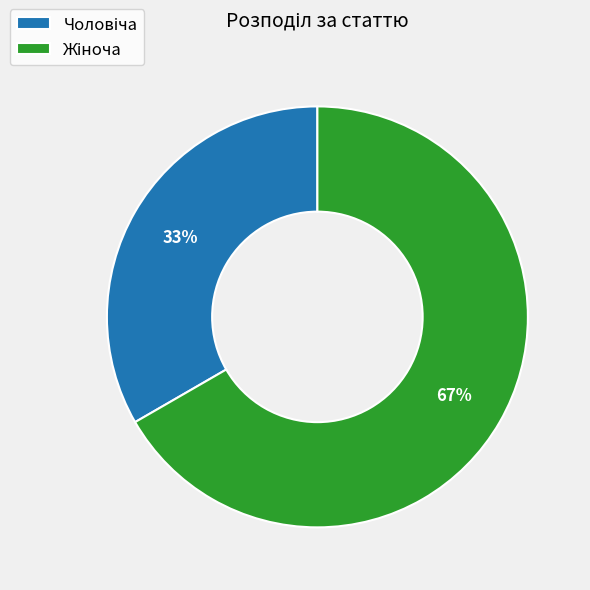

Is there a majority slice in this chart?

Yes